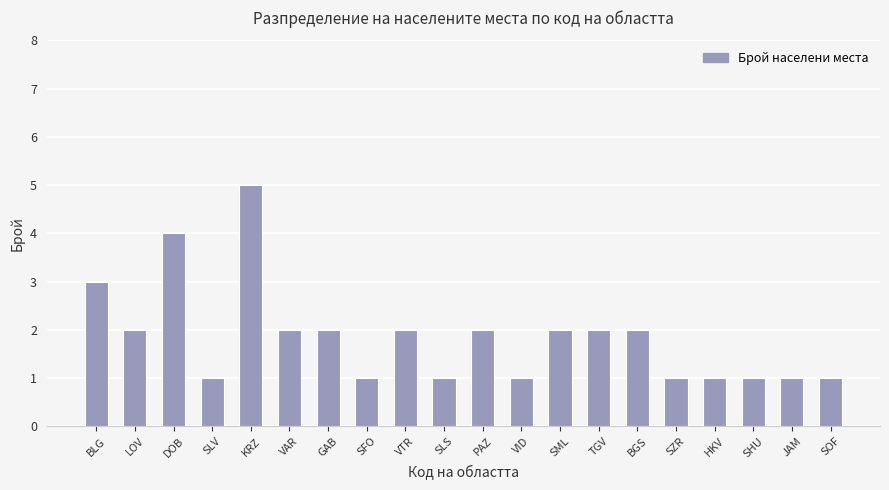

Count the values in the range 1 to 2.

17